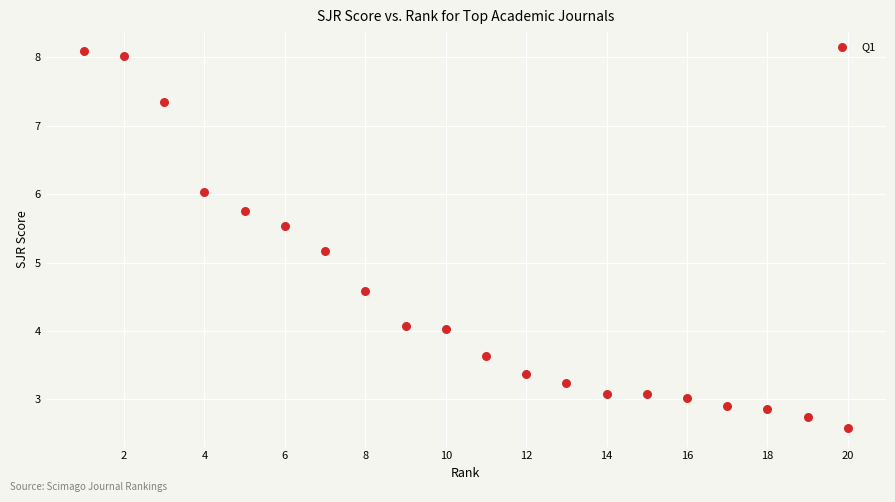

What Y value in the scatter plot is closest to 5?

5.2